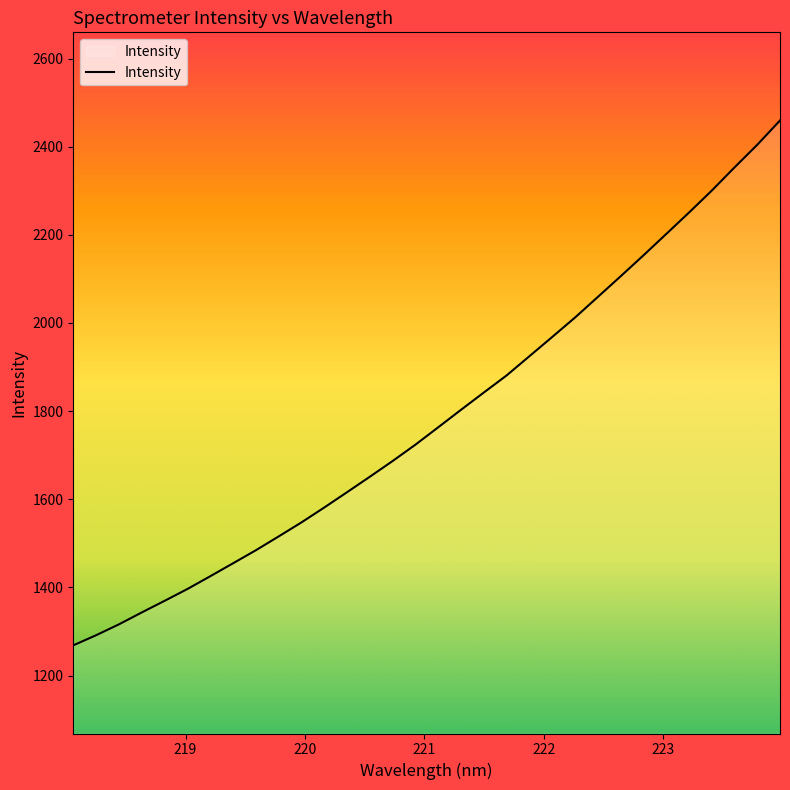

What is the sum of all values?

57154.0